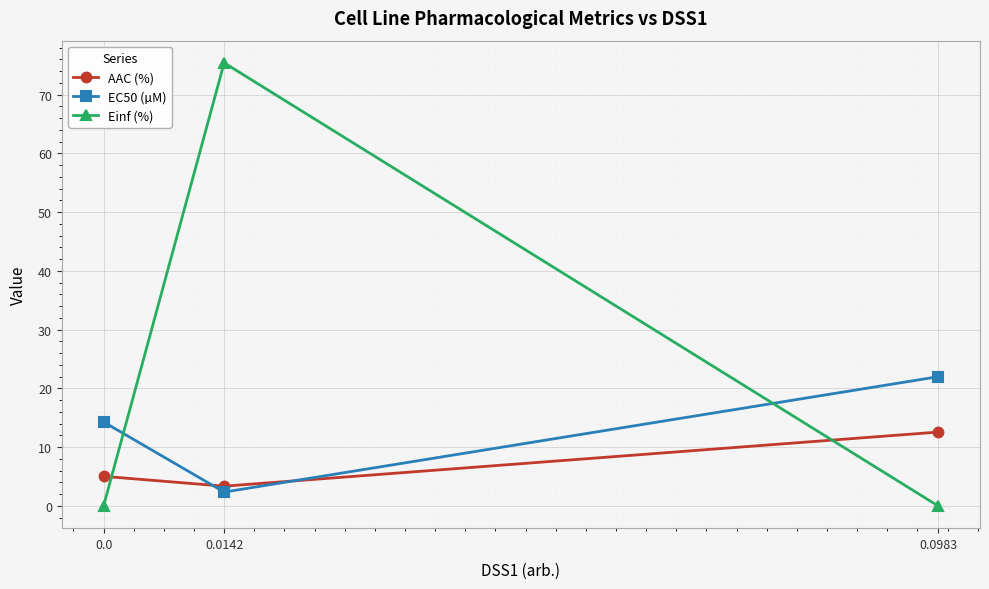

True or false: AAC (%) has a value of 2.4 at 0.0.

False